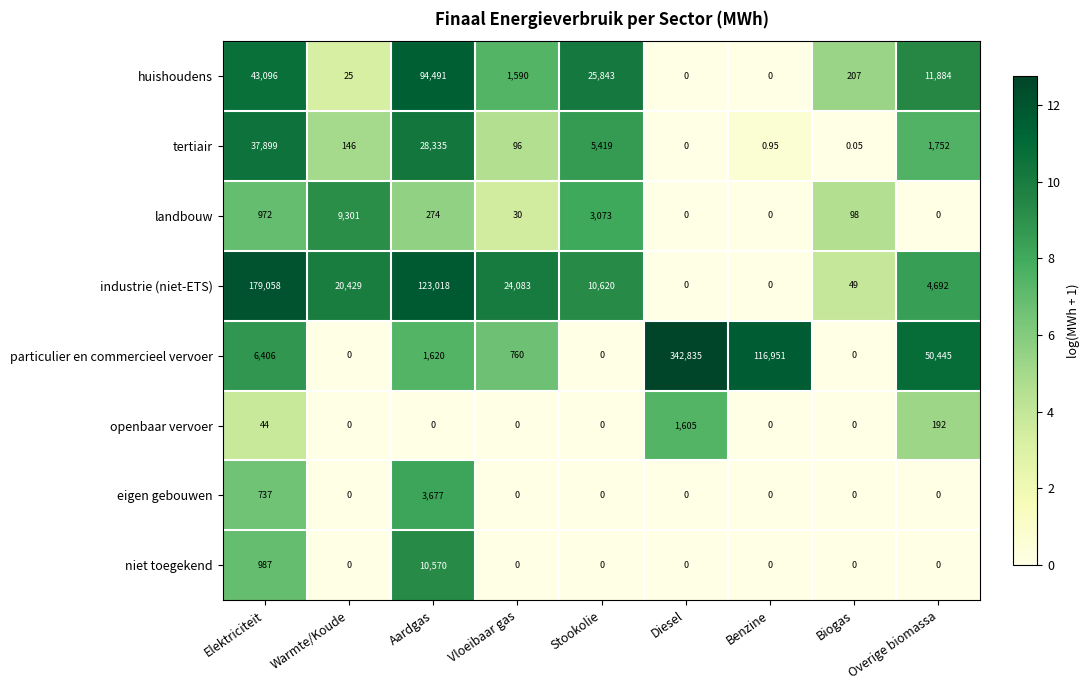

Rank the series by their maximum value, from highest to lowest.

particulier en commercieel vervoer, industrie (niet-ETS), huishoudens, tertiair, niet toegekend, landbouw, eigen gebouwen, openbaar vervoer